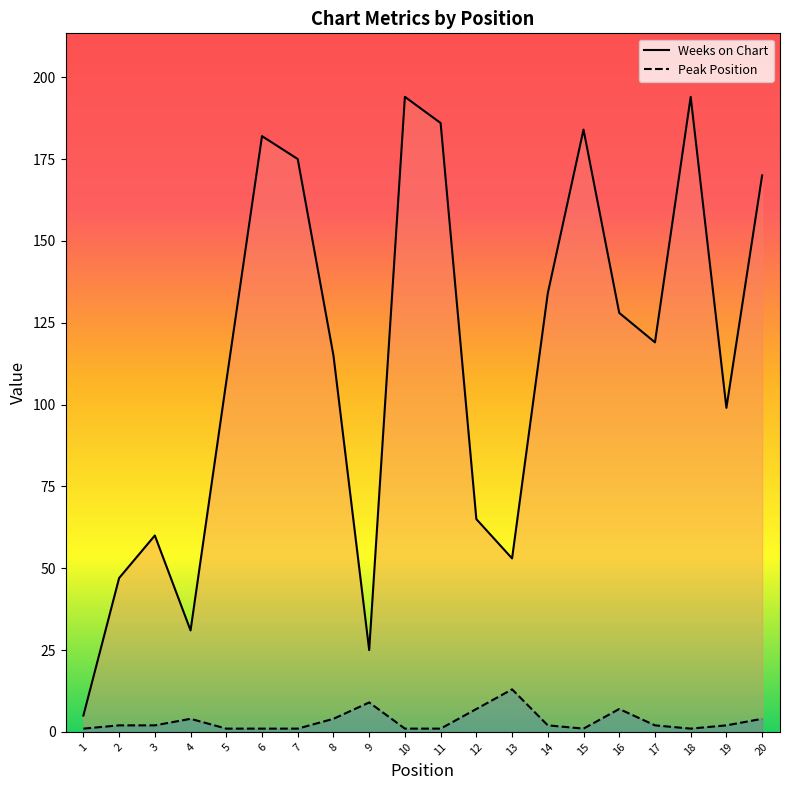

True or false: Weeks on Chart has more than 2 interior local peaks.

True